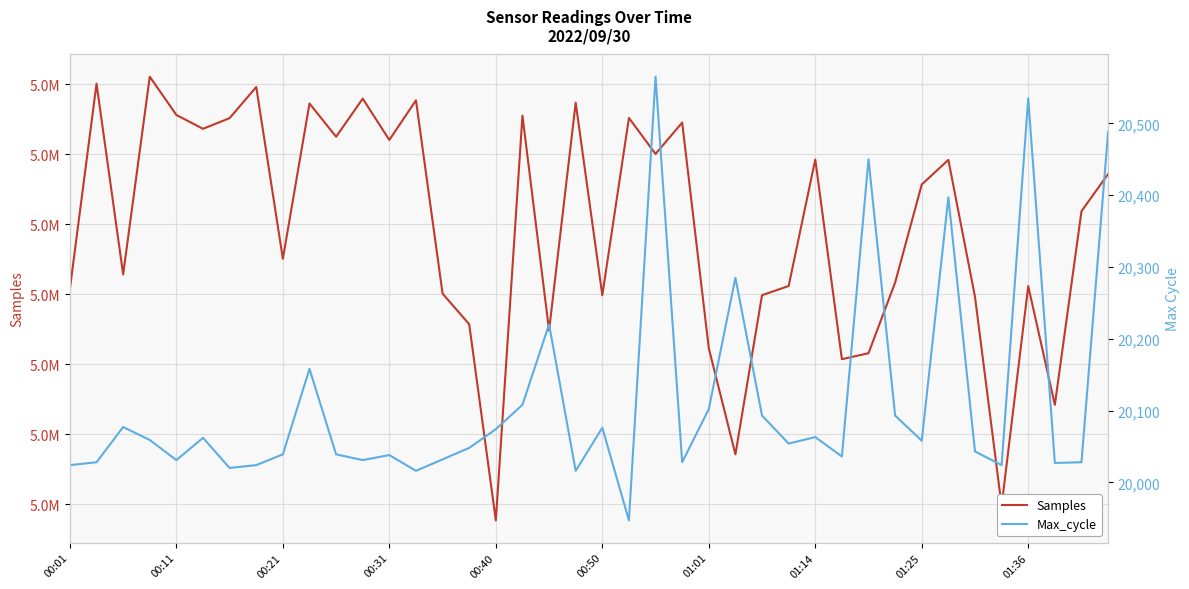

Is the value of Max_cycle at 23 greater than the value of Samples at 21?

No